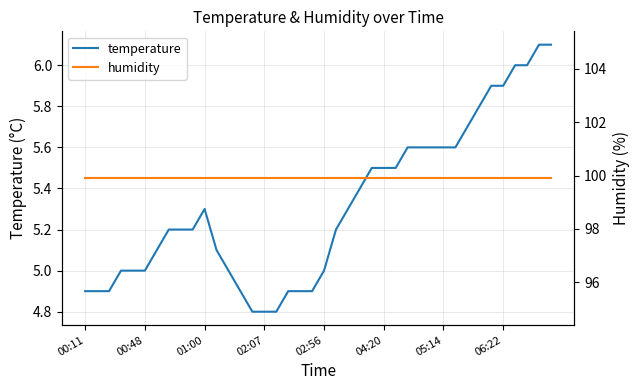

Reading left to right, what are all the values shown in this chart?

temperature: 4.9	4.9	4.9	5.0	5.0	5.0	5.1	5.2	5.2	5.2	5.3	5.1	5.0	4.9	4.8	4.8	4.8	4.9	4.9	4.9	5.0	5.2	5.3	5.4	5.5	5.5	5.5	5.6	5.6	5.6	5.6	5.6	5.7	5.8	5.9	5.9	6.0	6.0	6.1	6.1
humidity: 99.9	99.9	99.9	99.9	99.9	99.9	99.9	99.9	99.9	99.9	99.9	99.9	99.9	99.9	99.9	99.9	99.9	99.9	99.9	99.9	99.9	99.9	99.9	99.9	99.9	99.9	99.9	99.9	99.9	99.9	99.9	99.9	99.9	99.9	99.9	99.9	99.9	99.9	99.9	99.9